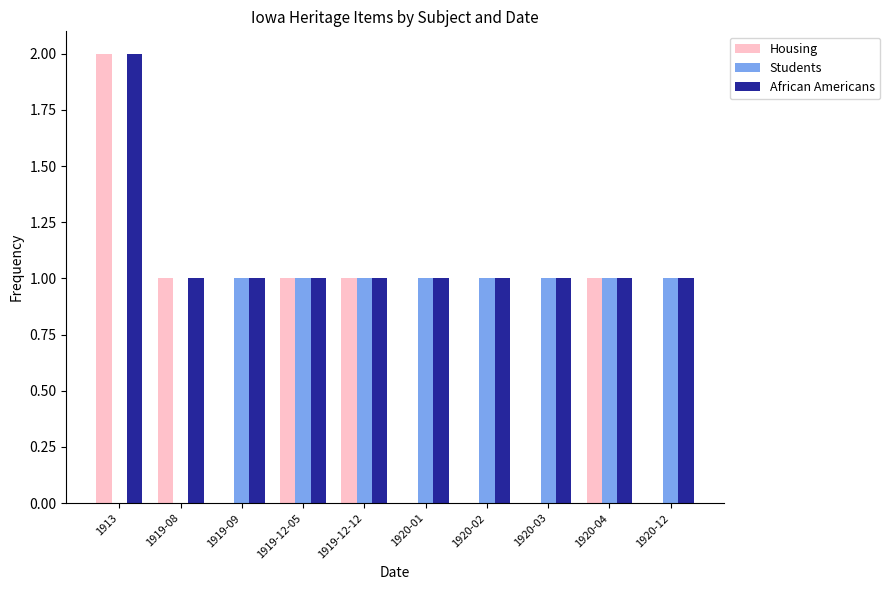

Is it true that African Americans equals 1 at 1920-01?

True